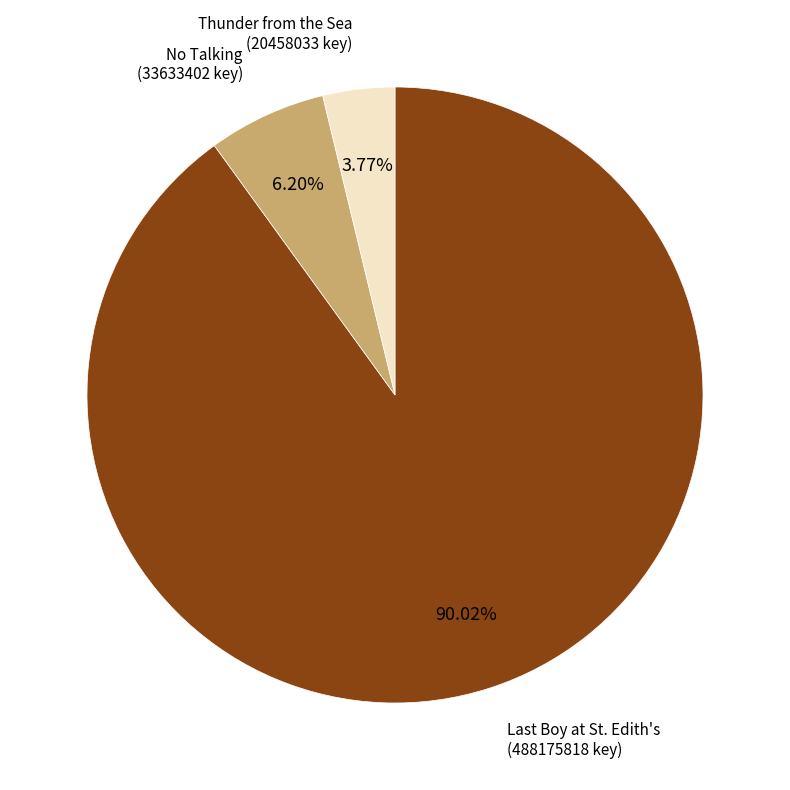

Which category accounts for the majority?

Last Boy at St. Edith's